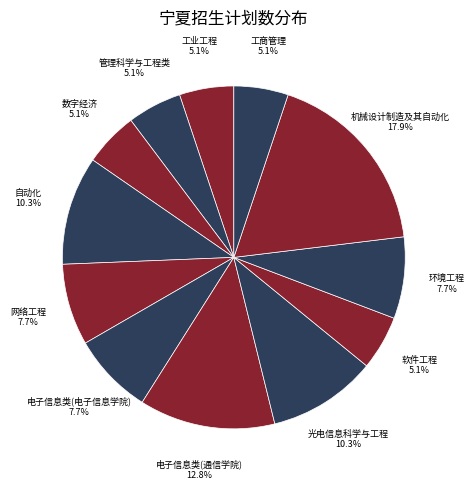

How many segments does this pie chart have?

12